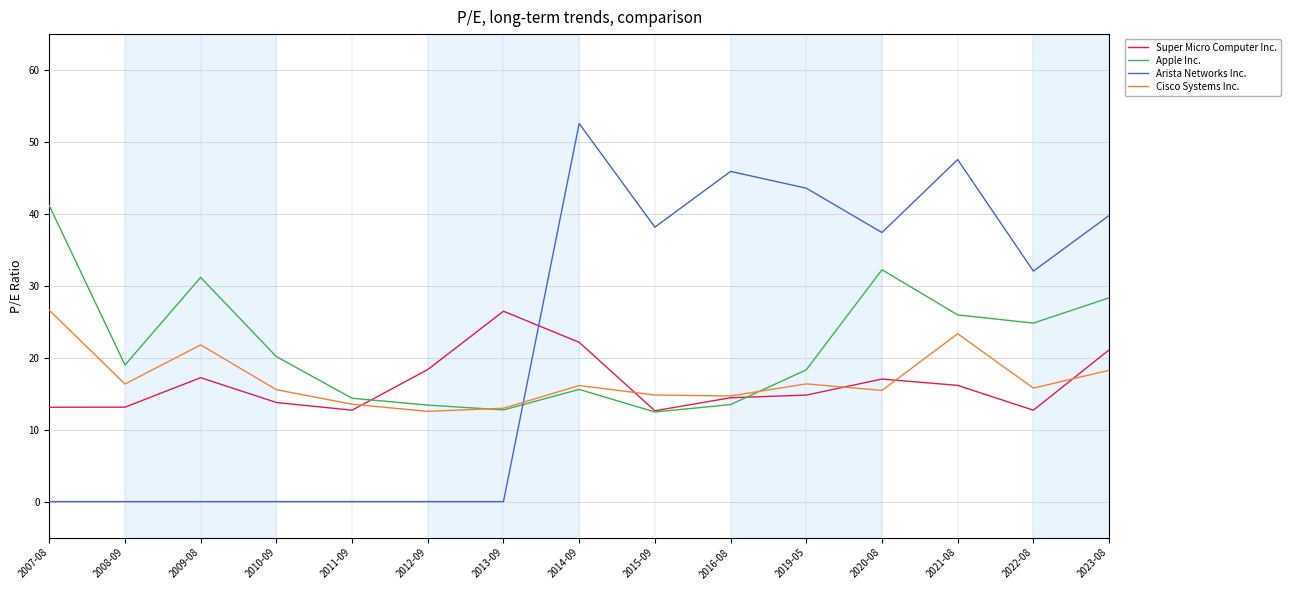

How many intersections are there between Cisco Systems Inc. and Arista Networks Inc.?

1